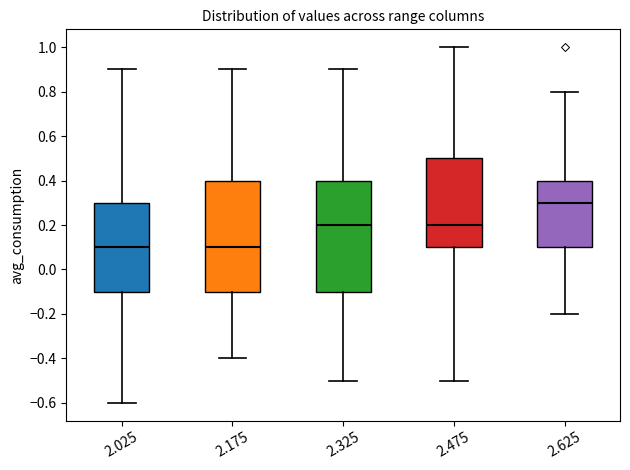

Reading left to right, read every box against the y-axis: the position of its median line, the range the box covers, and the ends of its whiskers. The values are not printed on the chart, so give them approximately, as read against the axis.

2.025: median 0.1, box -0.1 to 0.3, whiskers -0.6 to 0.9
2.175: median 0.1, box -0.1 to 0.4, whiskers -0.4 to 0.9
2.325: median 0.2, box -0.1 to 0.4, whiskers -0.5 to 0.9
2.475: median 0.2, box 0.1 to 0.5, whiskers -0.5 to 1.0
2.625: median 0.3, box 0.1 to 0.4, whiskers -0.2 to 0.8